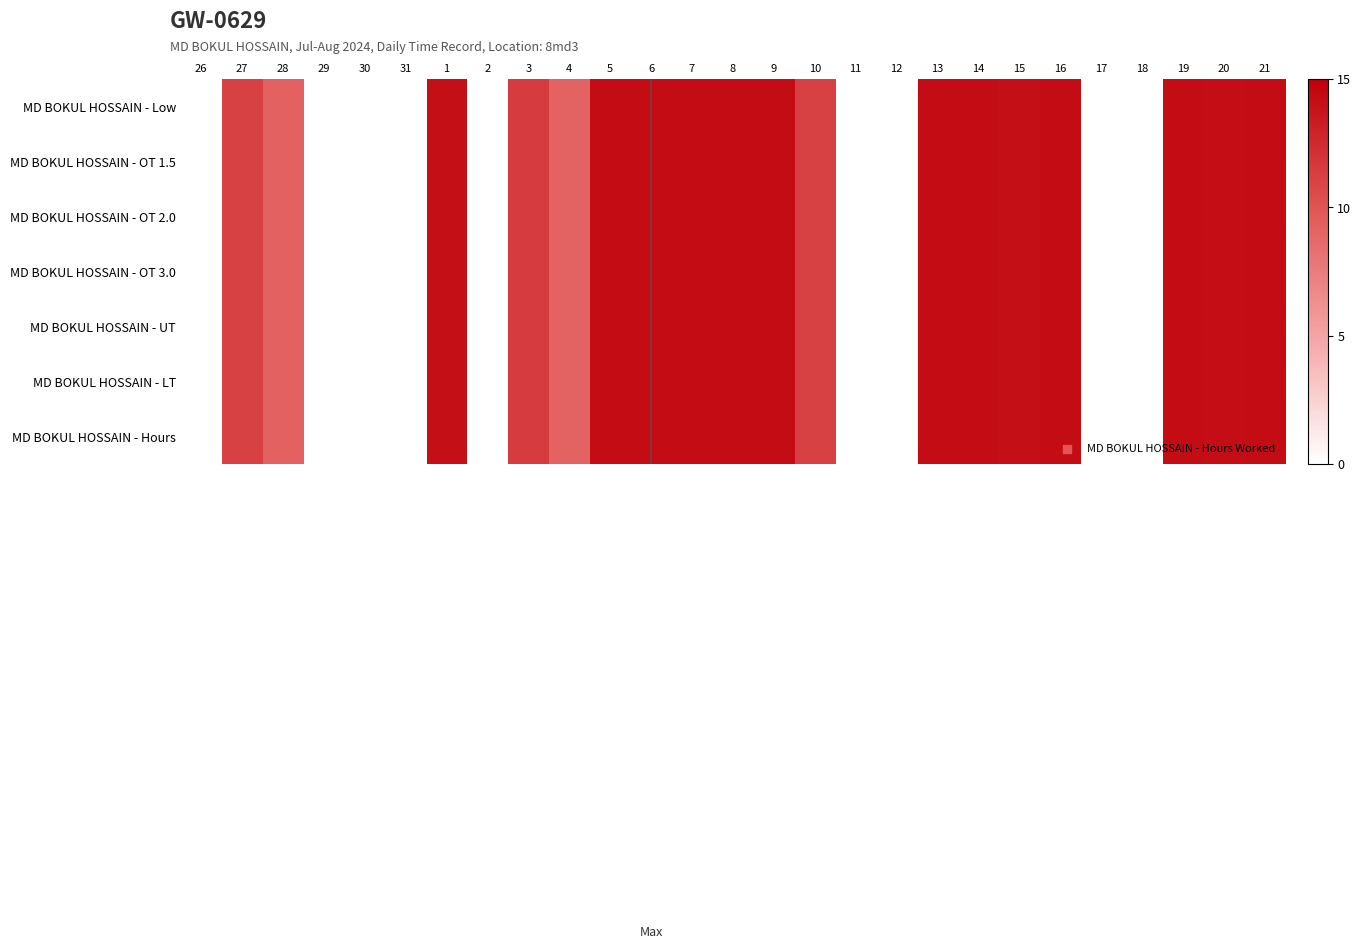

At 18, list the series in order from smallest to largest.

MD BOKUL HOSSAIN - Low, MD BOKUL HOSSAIN - OT 1.5, MD BOKUL HOSSAIN - OT 2.0, MD BOKUL HOSSAIN - OT 3.0, MD BOKUL HOSSAIN - UT, MD BOKUL HOSSAIN - LT, MD BOKUL HOSSAIN - Hours